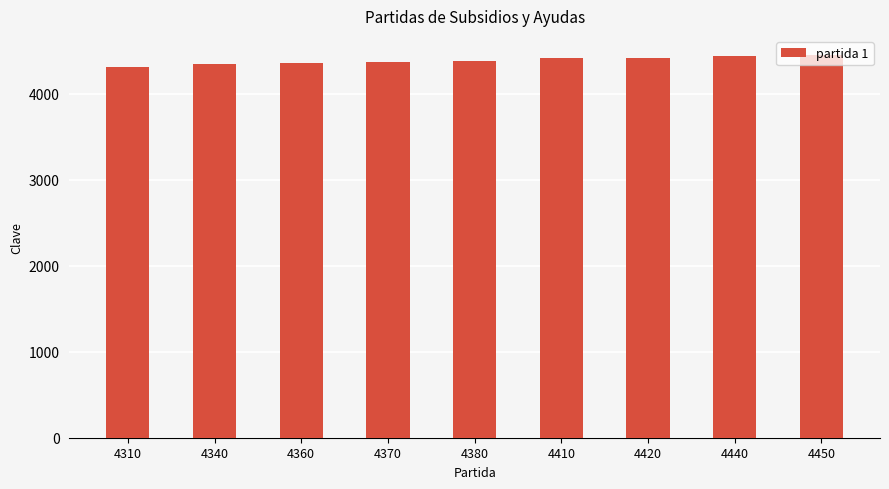

True or false: the data shows 7024 at 4410.

False